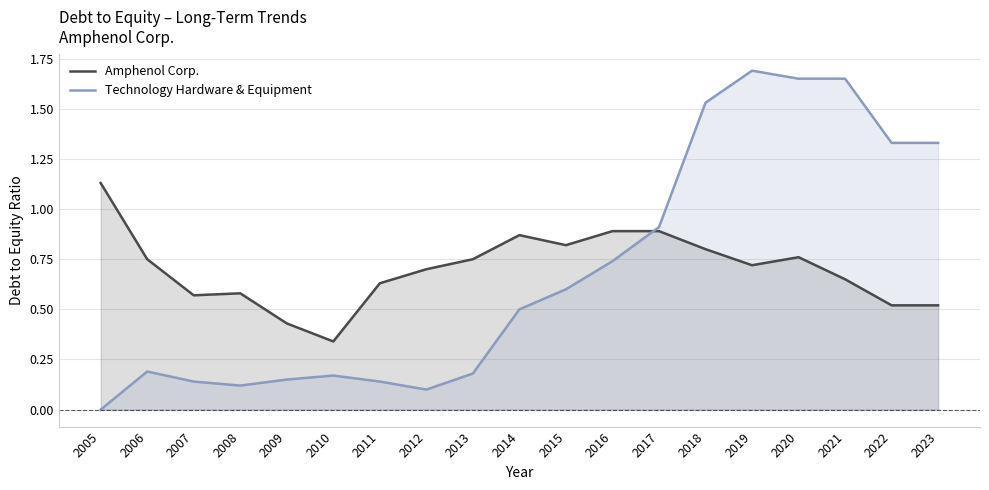

Reading left to right, transcribe all the data shown in this chart.

Amphenol Corp.: 1.1	0.8	0.6	0.6	0.4	0.3	0.6	0.7	0.8	0.9	0.8	0.9	0.9	0.8	0.7	0.8	0.7	0.5	0.5
Technology Hardware & Equipment: 0.0	0.2	0.1	0.1	0.1	0.2	0.1	0.1	0.2	0.5	0.6	0.7	0.9	1.5	1.7	1.6	1.6	1.3	1.3